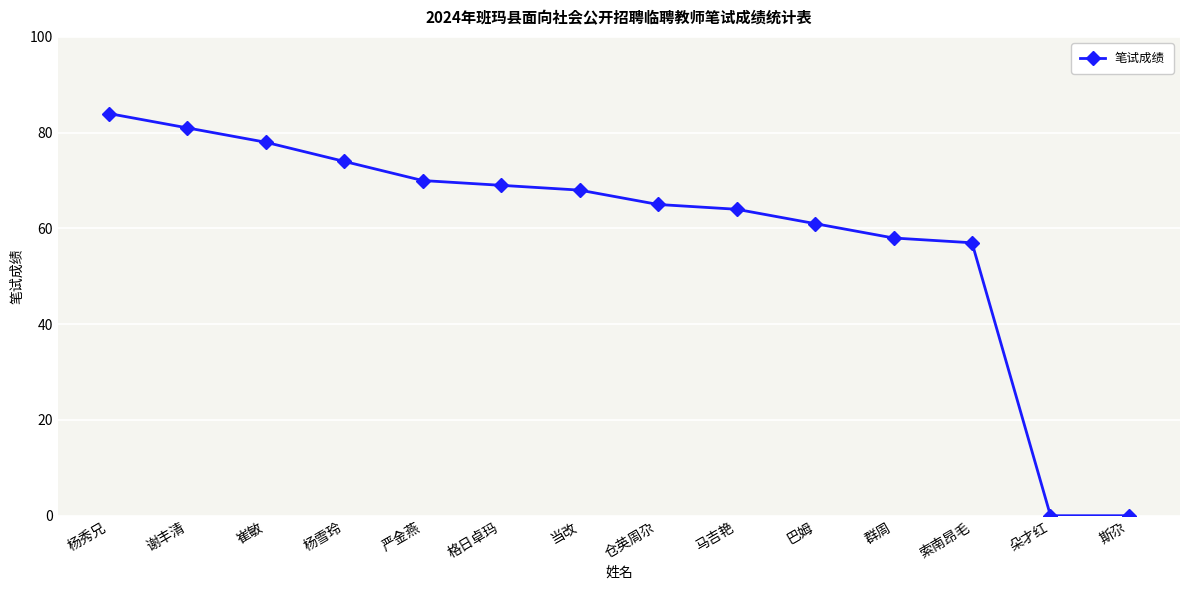

What is the change in value from 崔敏 to 仓英周尕?

-13